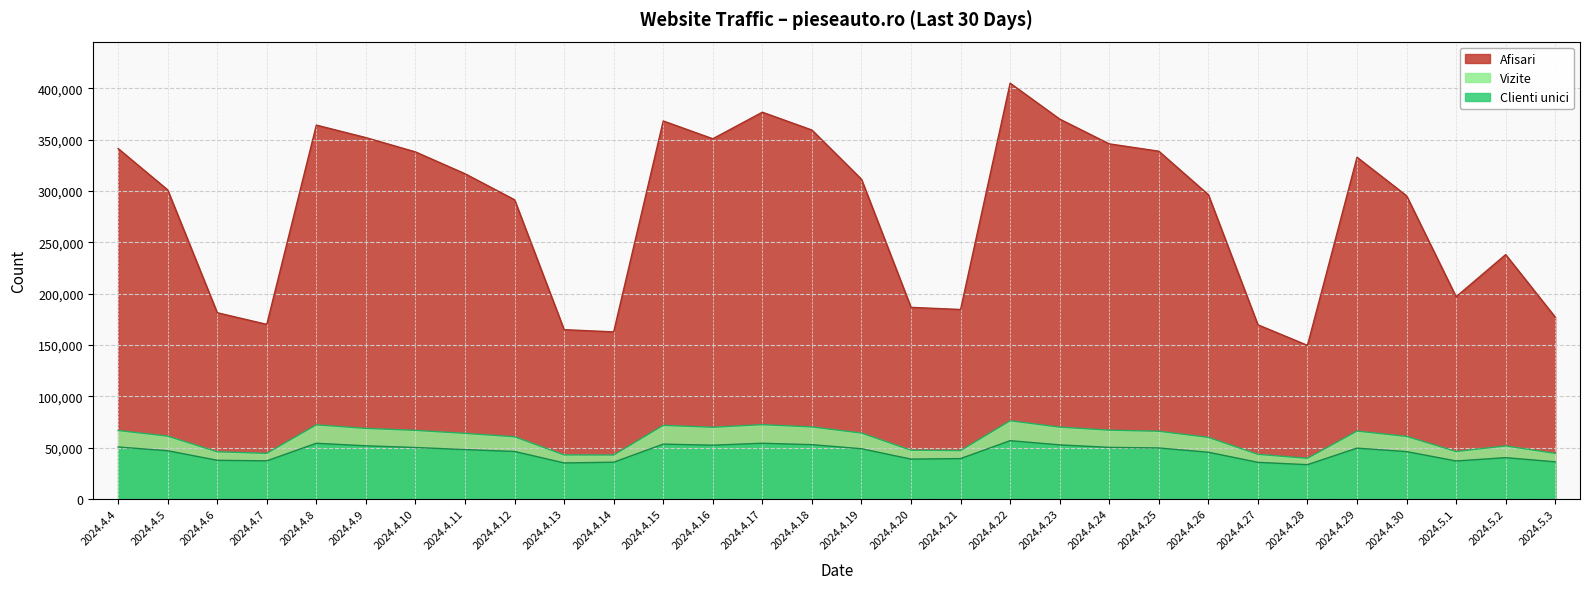

At how many categories does at least one series exceed 328290?

13